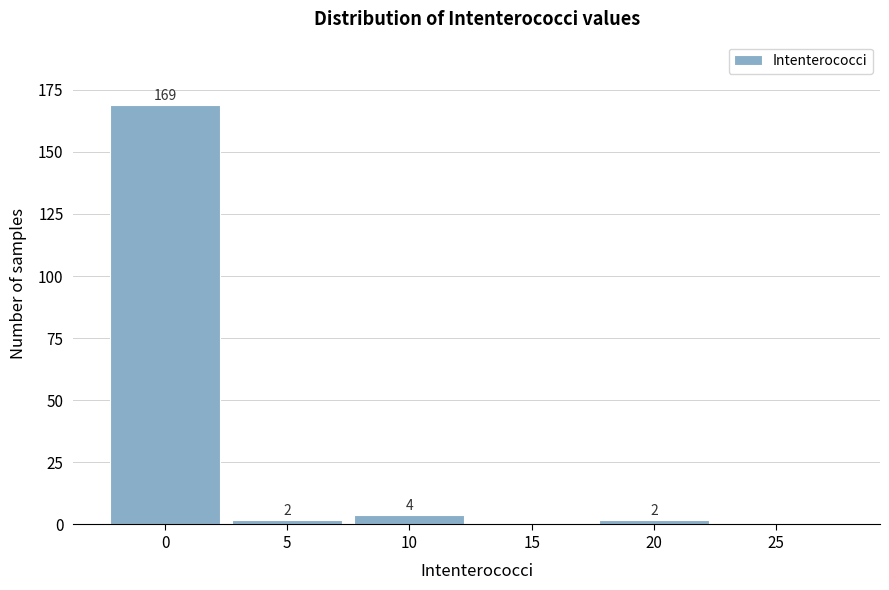

Reading right to left, extract all data points from this chart.

25=0	20=2	15=0	10=4	5=2	0=169